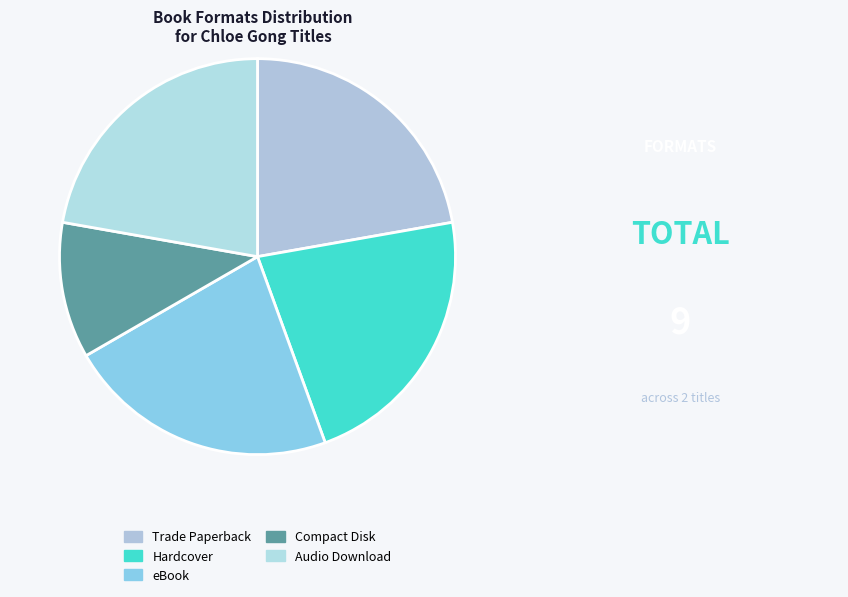

Is there a majority slice in this chart?

No